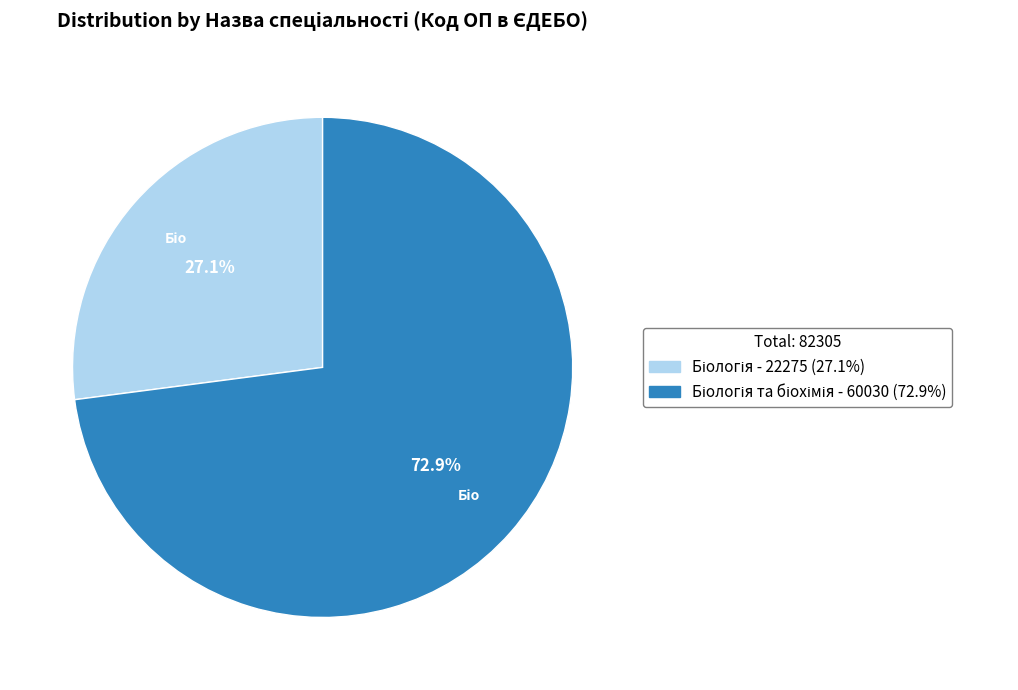

Is there a majority slice in this chart?

Yes